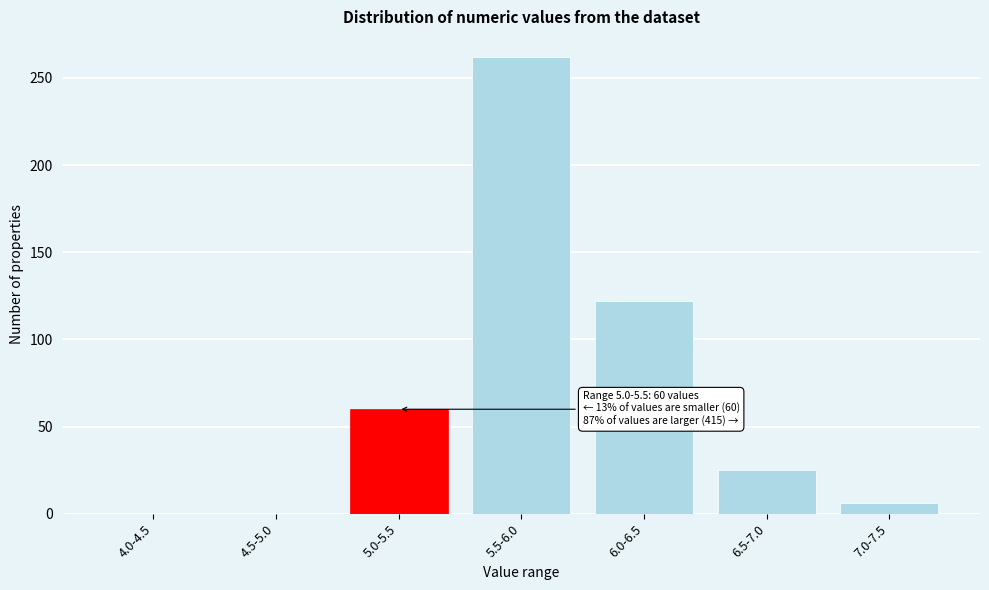

Reading right to left, extract all data points from this chart.

7.0-7.5=6	6.5-7.0=25	6.0-6.5=122	5.5-6.0=262	5.0-5.5=60	4.5-5.0=0	4.0-4.5=0